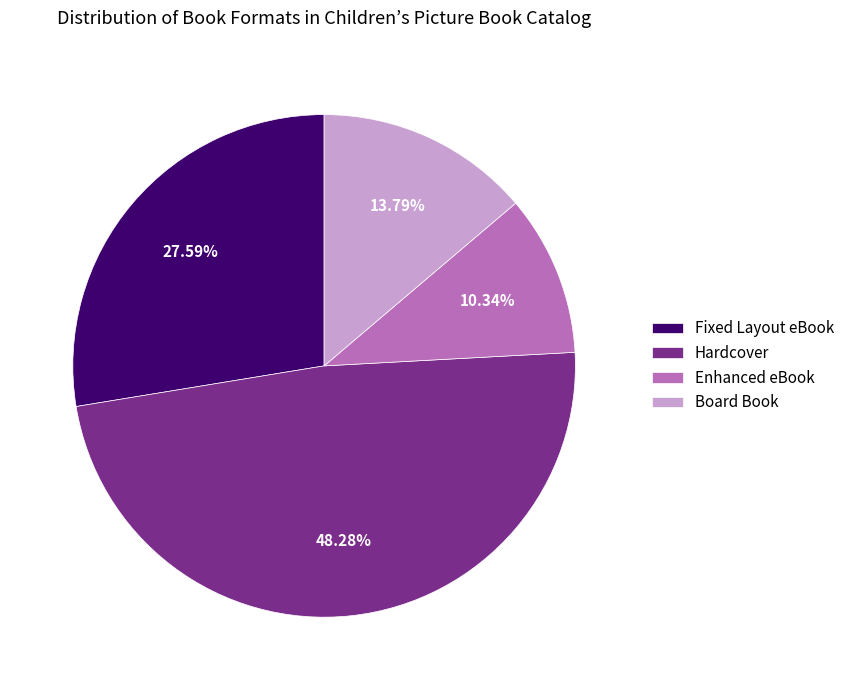

To the nearest percent, what percentage of the pie is Enhanced eBook?

10%